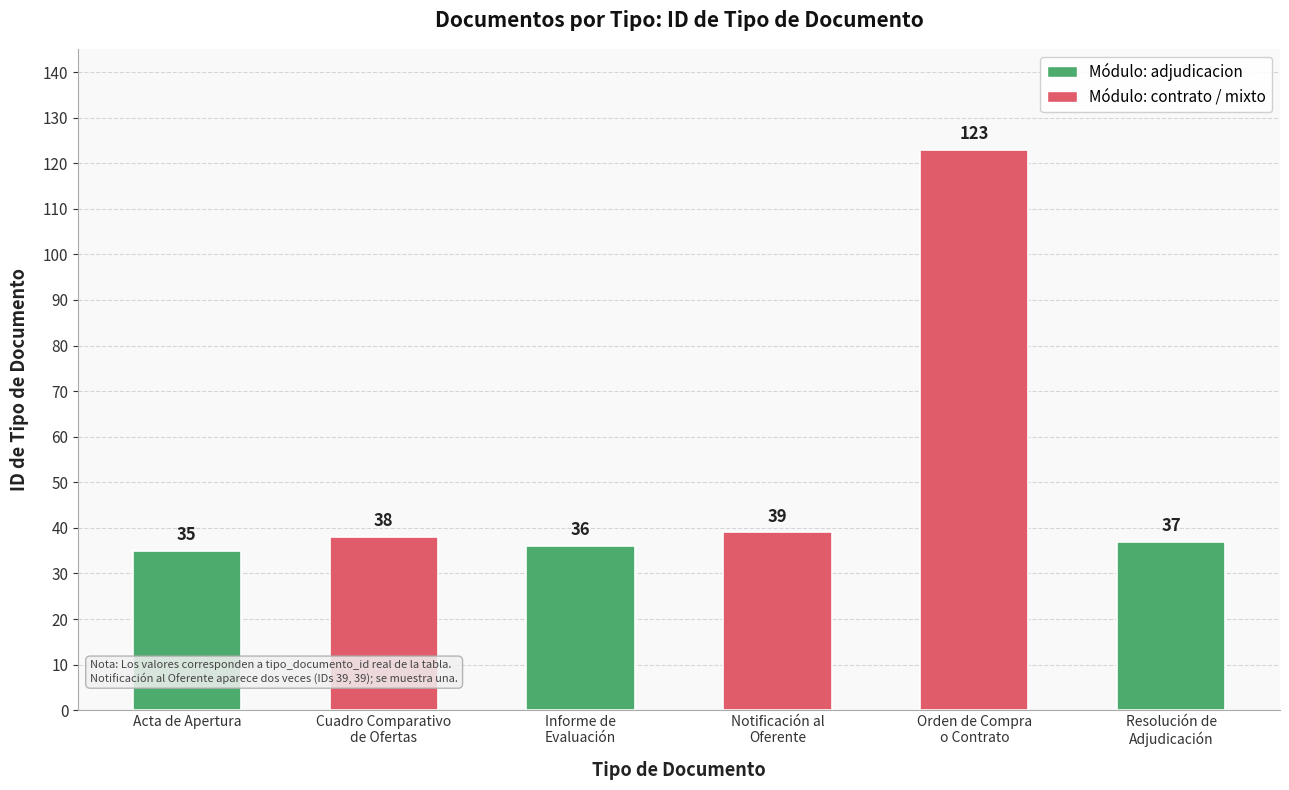

At which category does the chart reach its minimum across all series?

Acta de Apertura